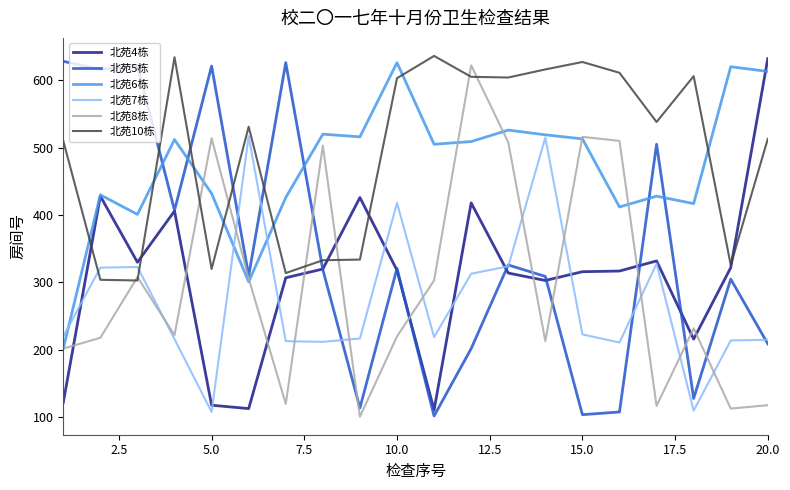

Which series has the largest total across all categories?

北苑10栋